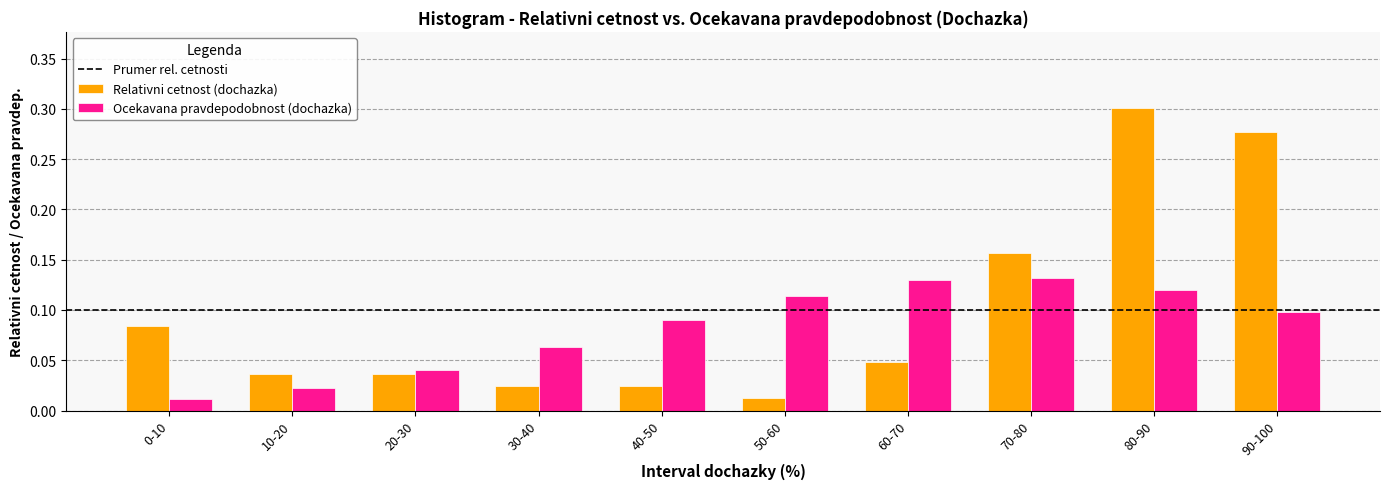

How many bars are there in each group?

2